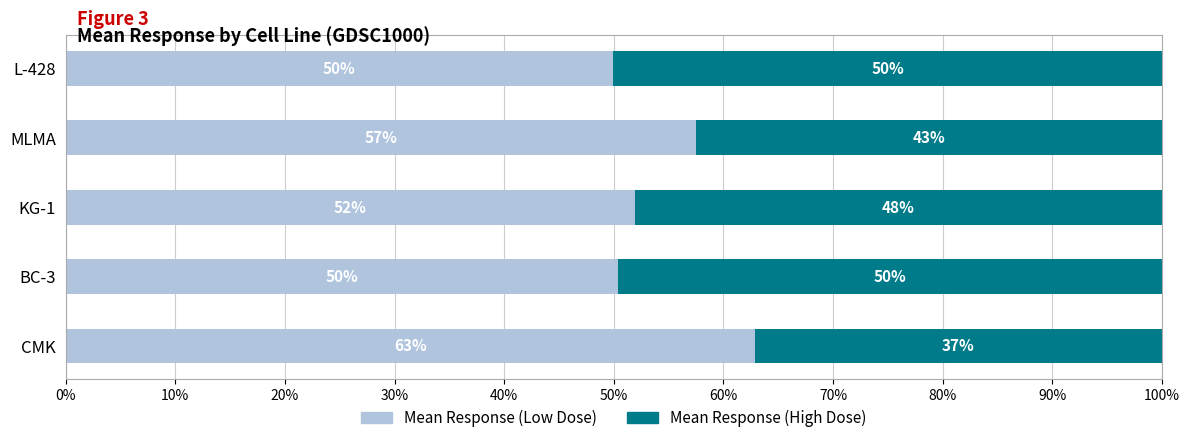

What is the difference between the second highest and minimum values in the Mean Response (Low Dose) series?

7.6